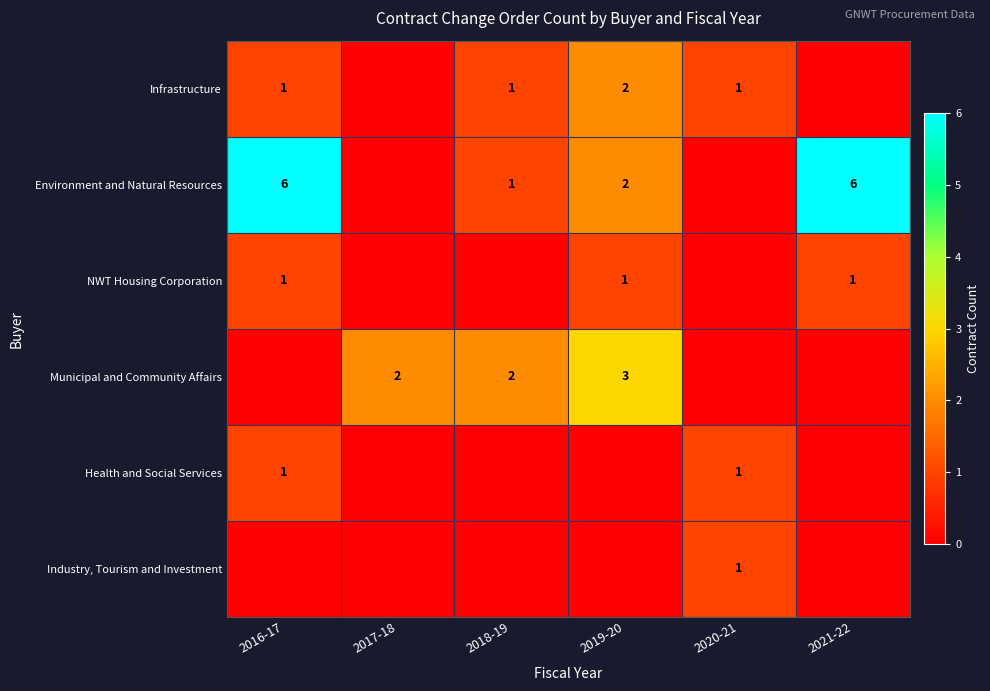

True or false: NWT Housing Corporation has a value of 2 at 2019-20.

False